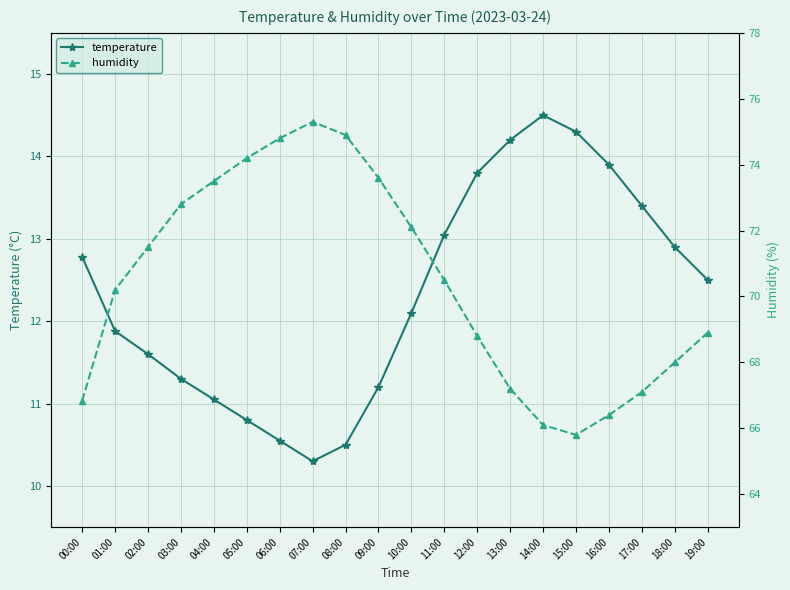

What is the label of the 6th point from the right?

14:00